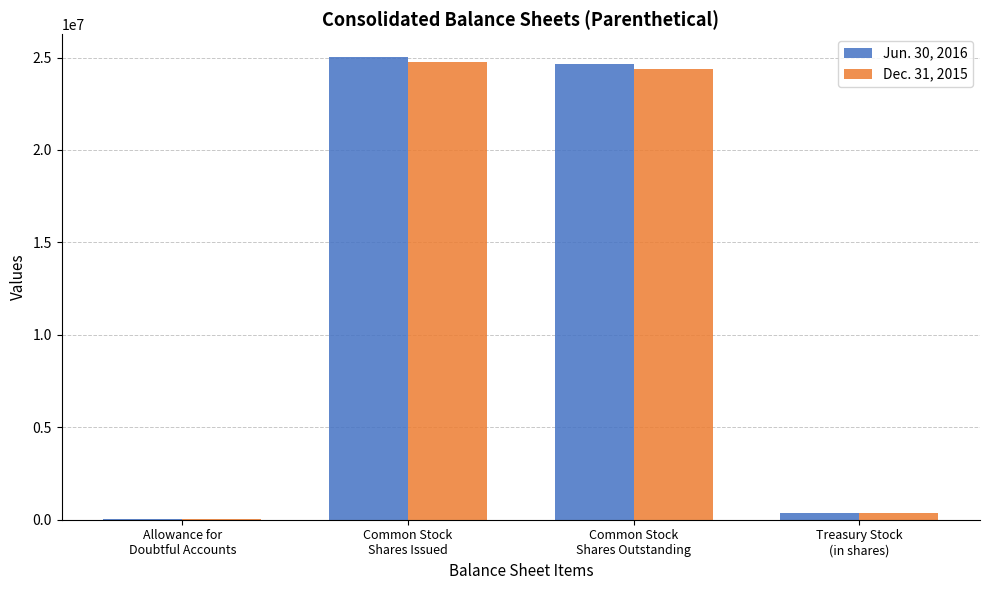

Is the value of Dec. 31, 2015 at Common Stock
Shares Issued greater than the value of Jun. 30, 2016 at Treasury Stock
(in shares)?

Yes